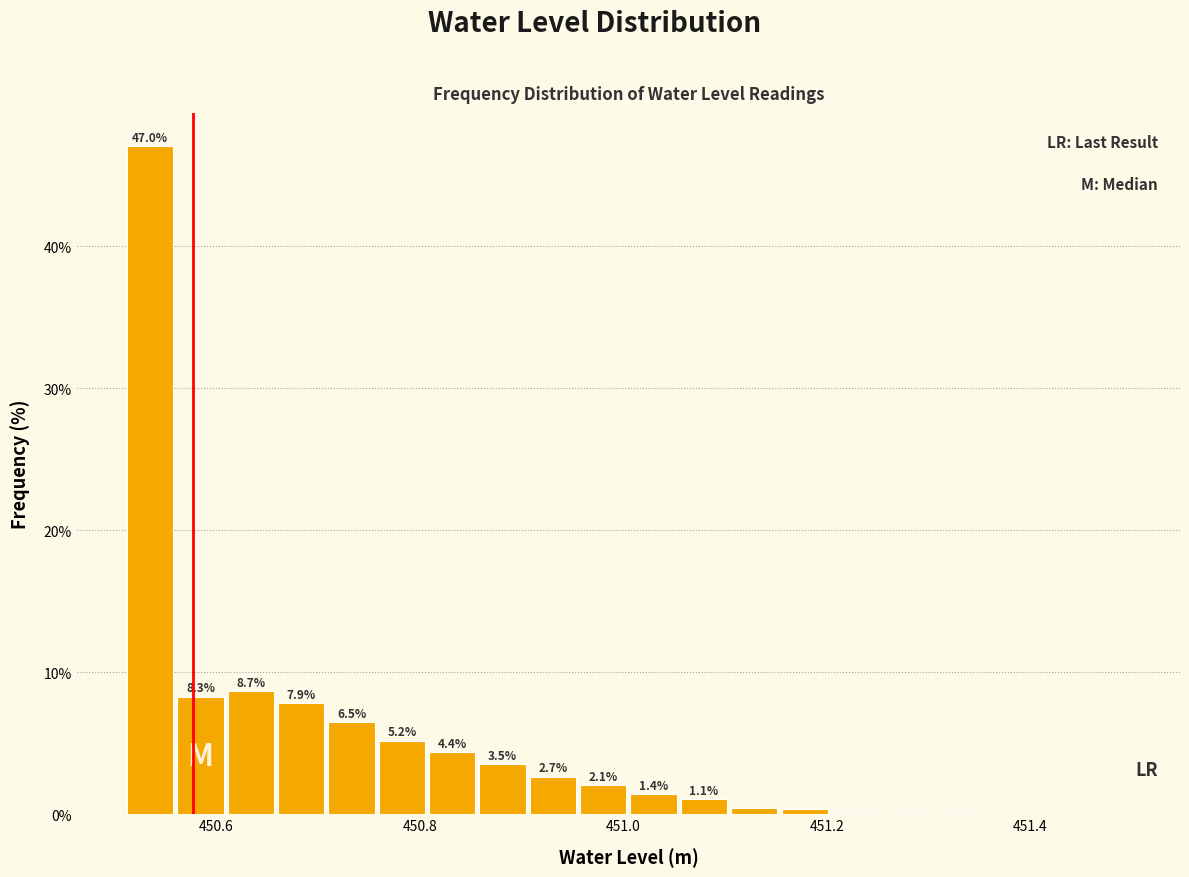

Around what value on the x-axis is the tallest bar? Give the approximate position of its centre, as read against the axis.

450.54